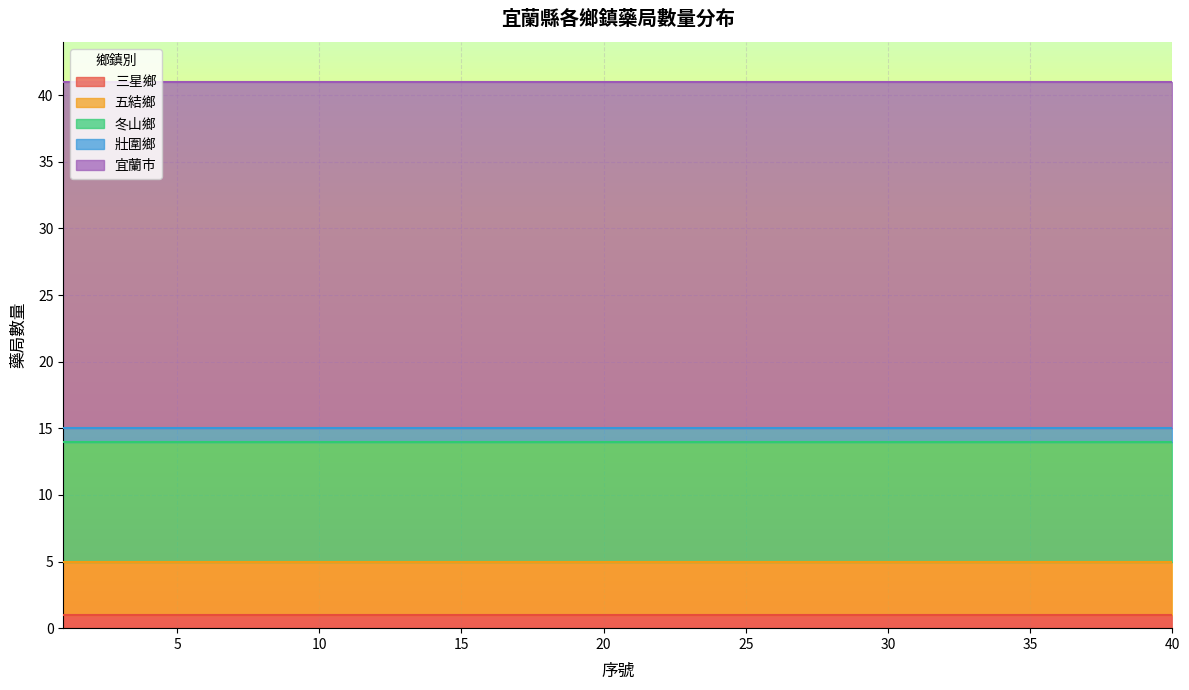

True or false: 冬山鄉 and 五結鄉 intersect in this chart.

False